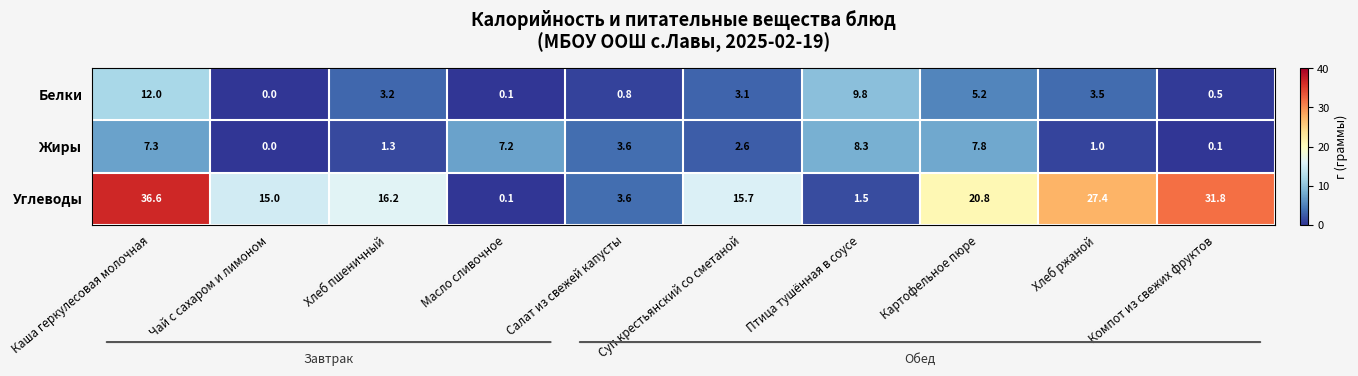

The Жиры series shows 0.1 at Компот из свежих фруктов. True or false?

True